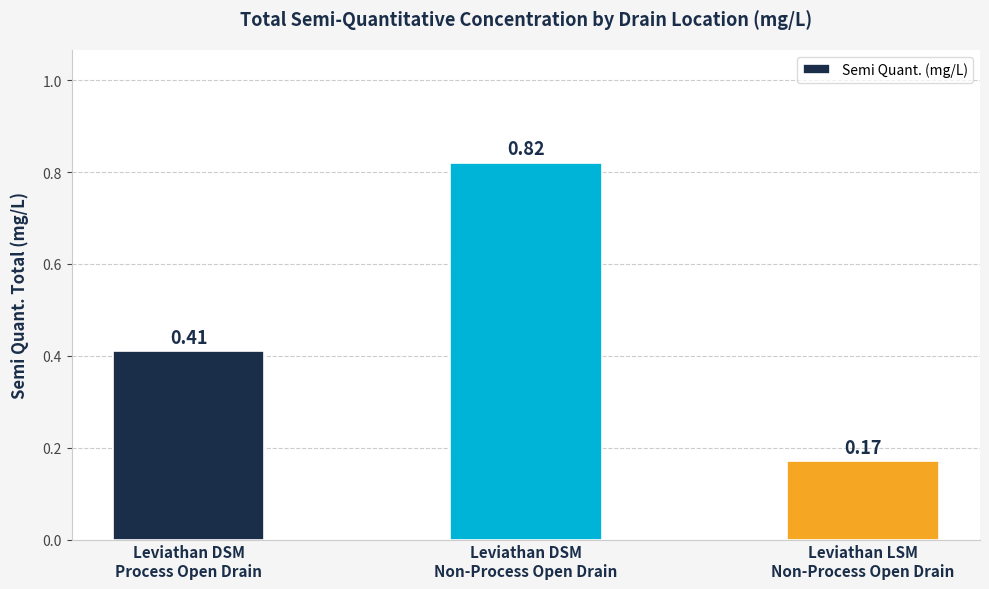

What position from the left is Leviathan DSM
Non-Process Open Drain?

2